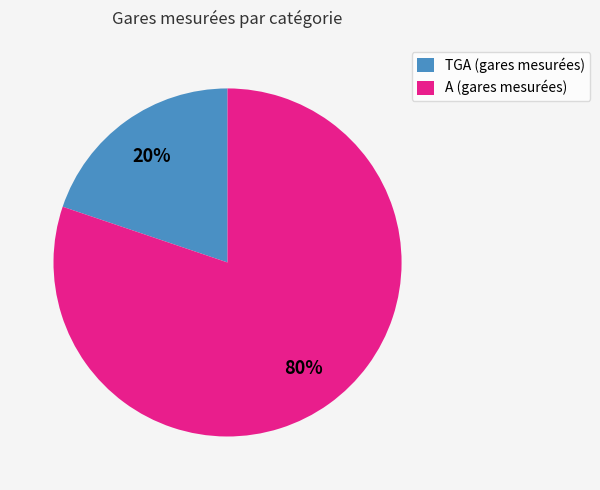

Is there a majority slice in this chart?

Yes